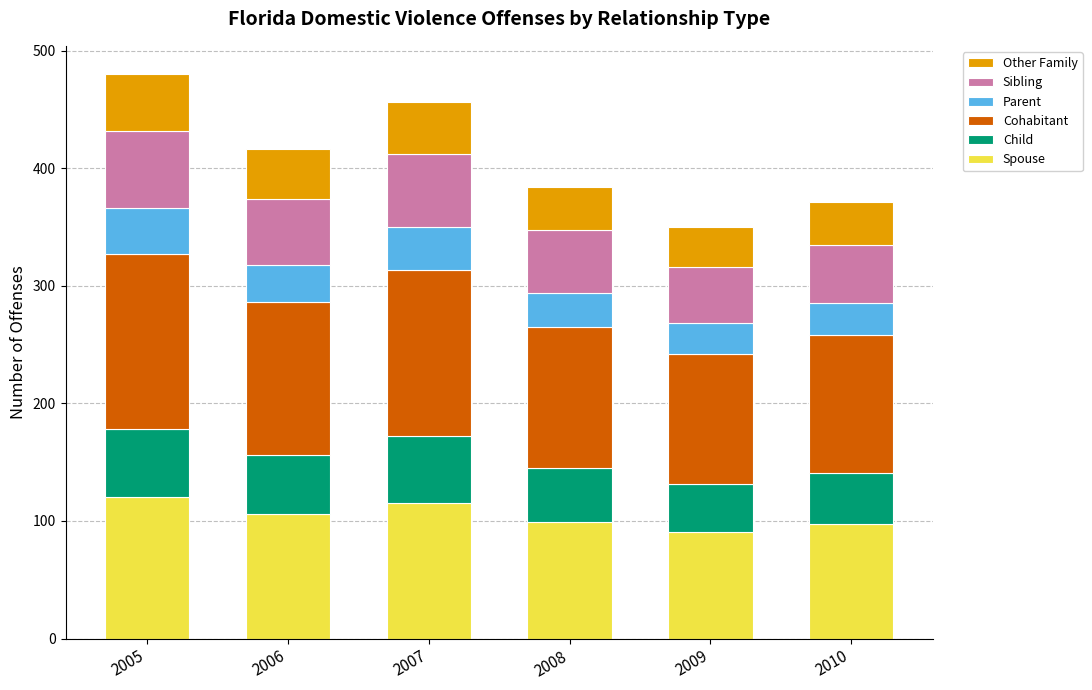

What is the total value across all series at 2009?

350